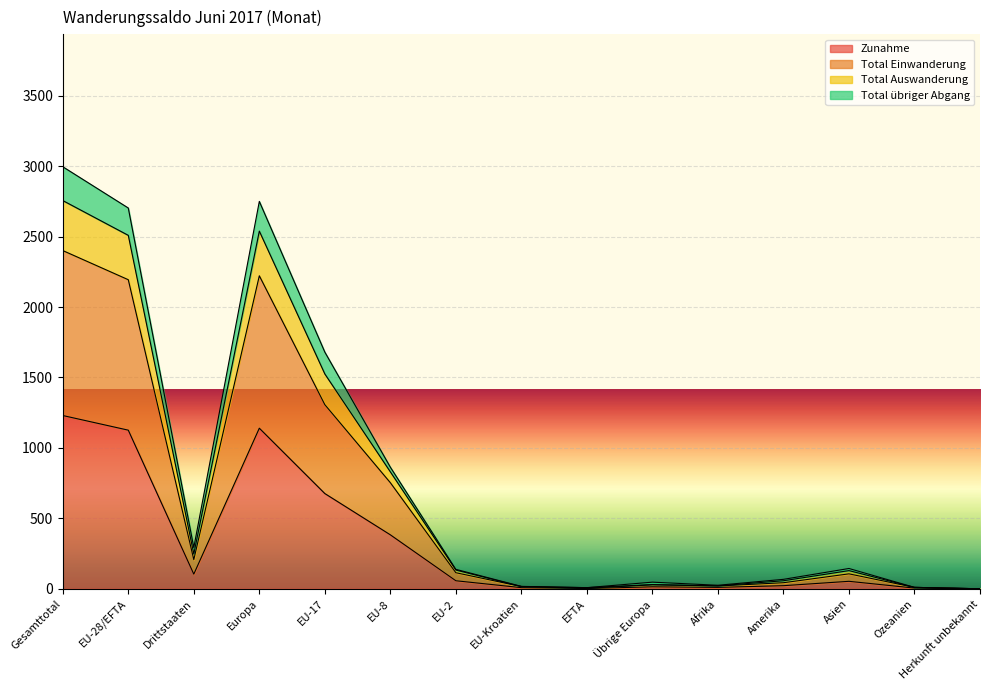

Which has a higher value, Europa or EU-Kroatien?

Europa